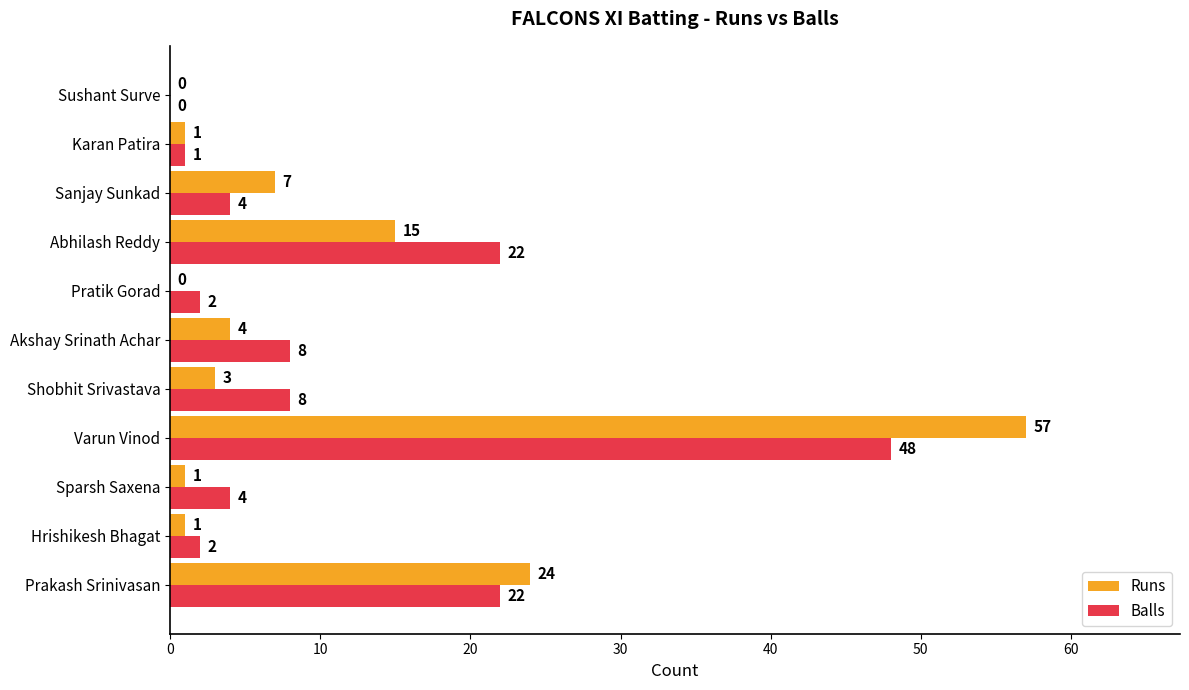

What is the total value across all series at Shobhit Srivastava?

11